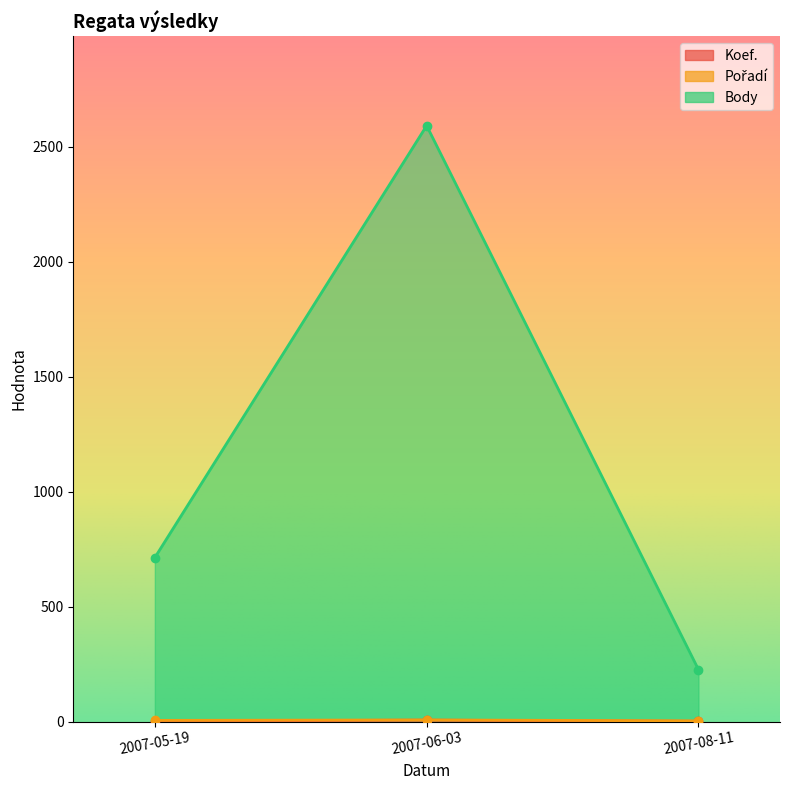

At which category does the chart reach its peak across all series?

2007-06-03